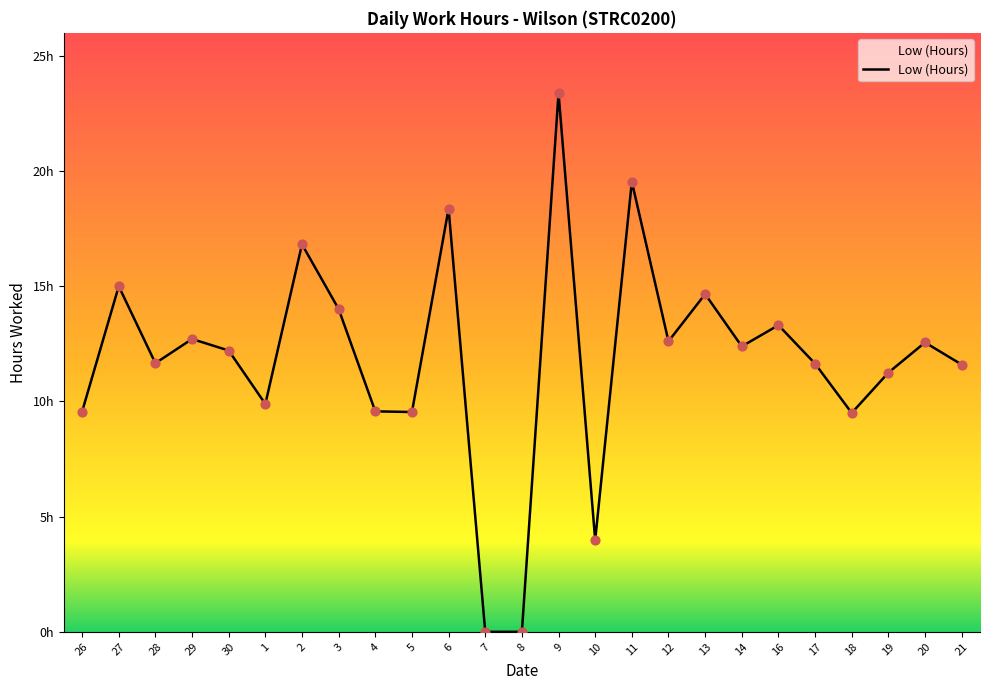

Is this an area chart (filled region under the line)?

Yes